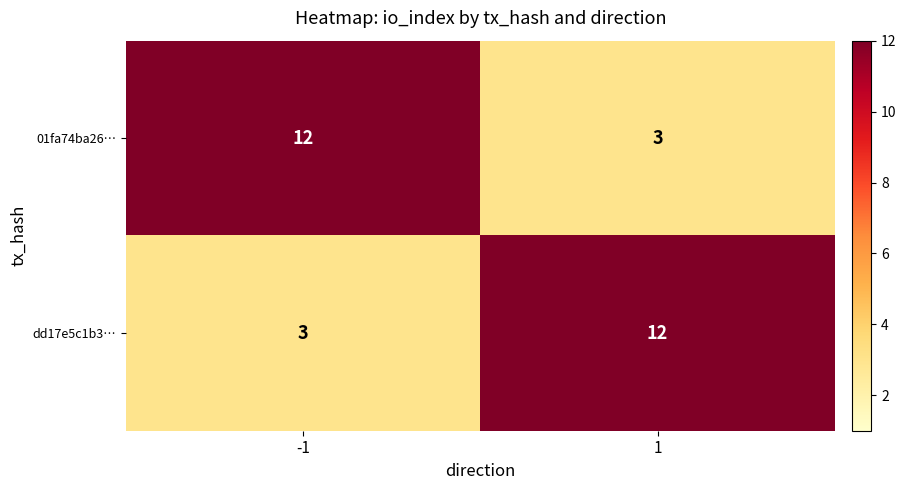

The dd17e5c1b3… series shows 3 at -1. True or false?

True